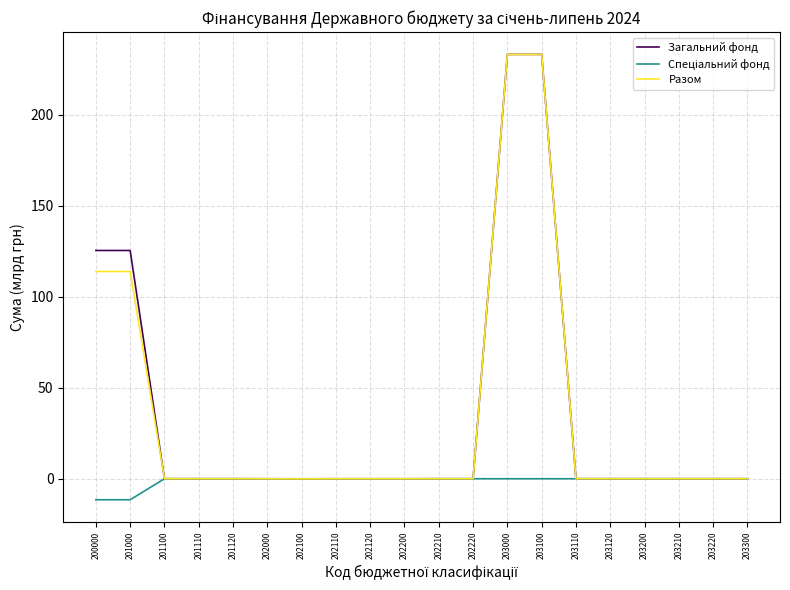

What is the lowest value of the Загальний фонд series?

-0.1